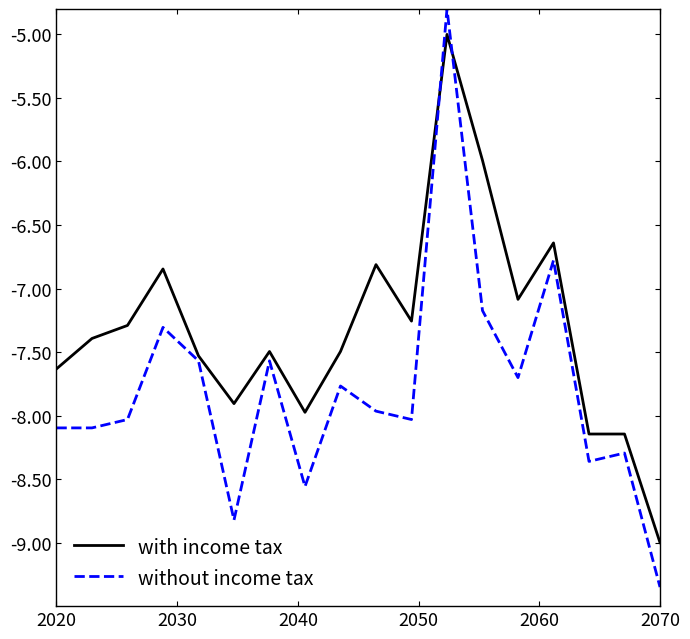

Which series has the largest total across all categories?

with income tax